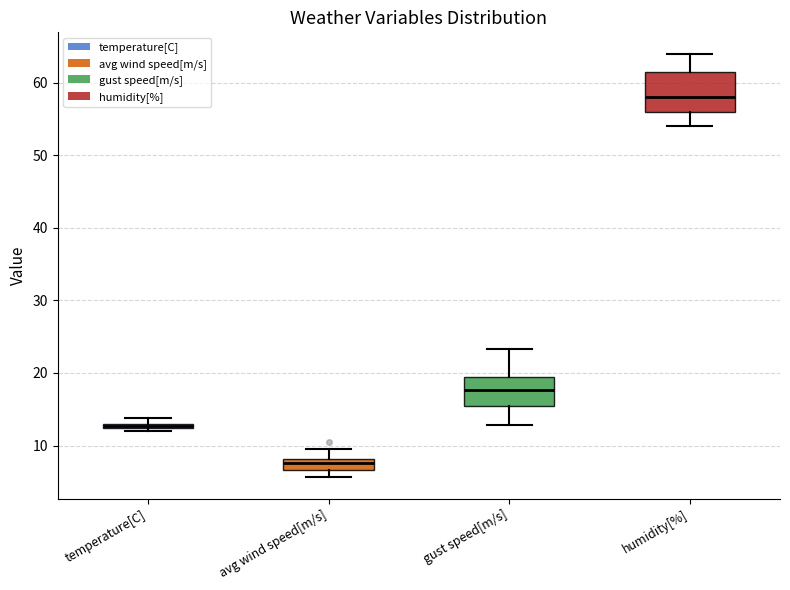

Which box is the tallest, from its lower edge to its upper edge?

humidity[%]